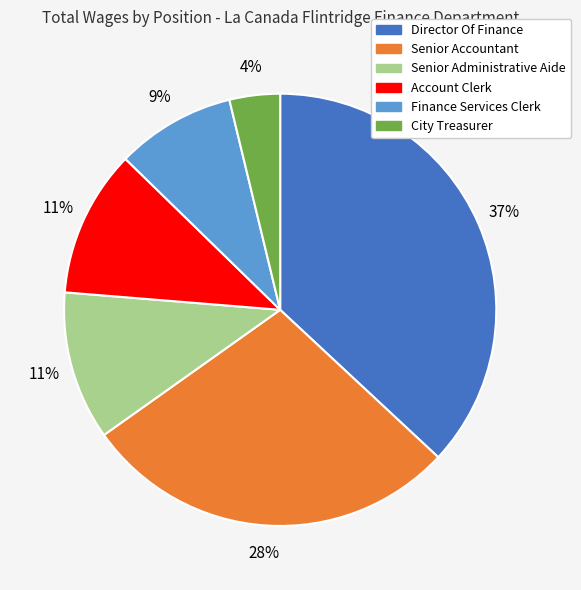

Is there a majority slice in this chart?

No